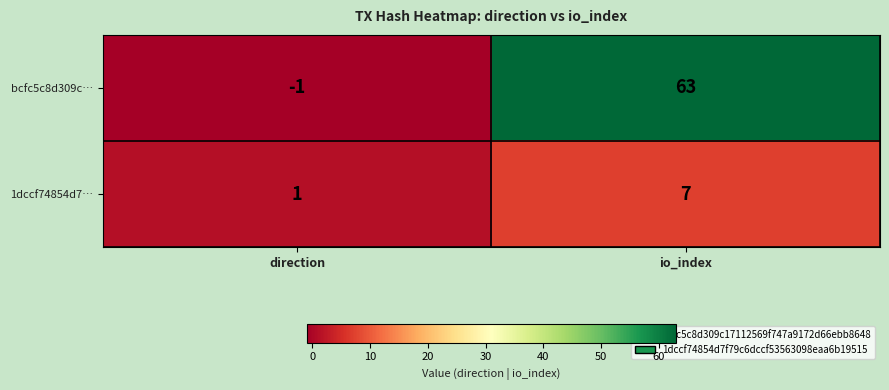

At which category does the chart reach its minimum across all series?

direction